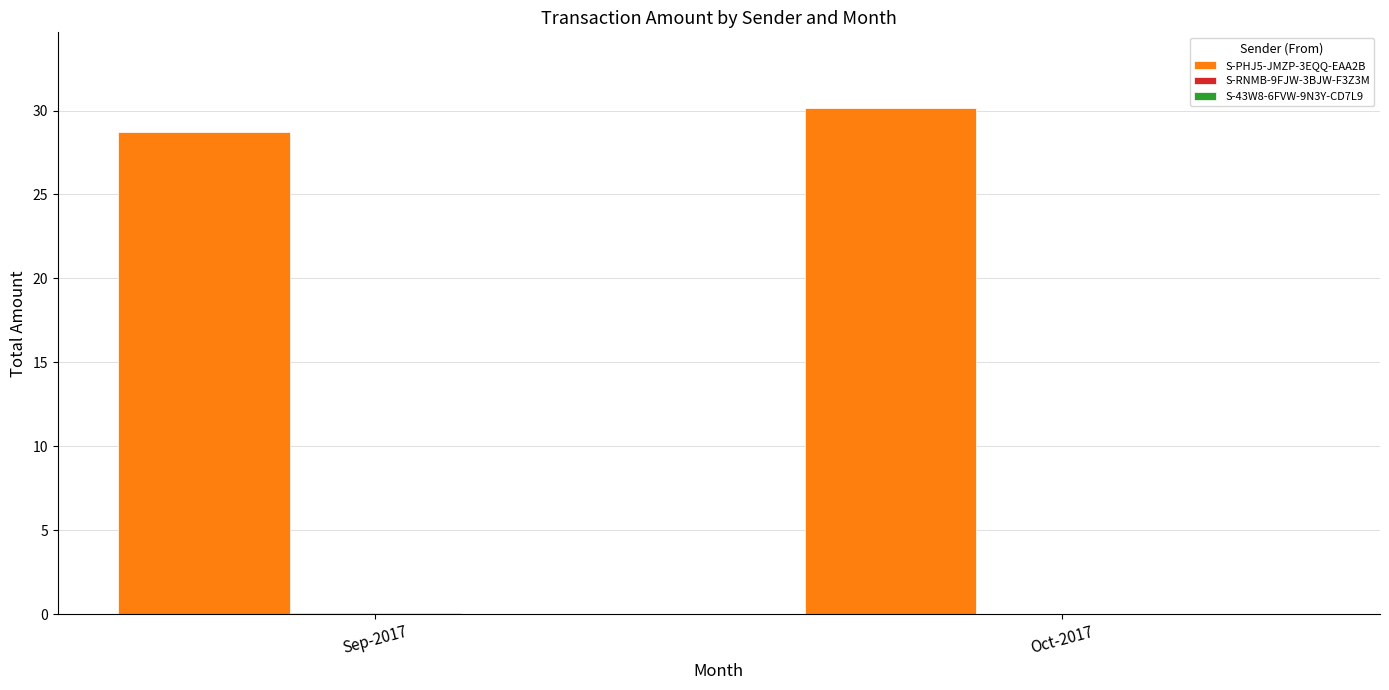

What is the sum of all S-PHJ5-JMZP-3EQQ-EAA2B values?

58.9